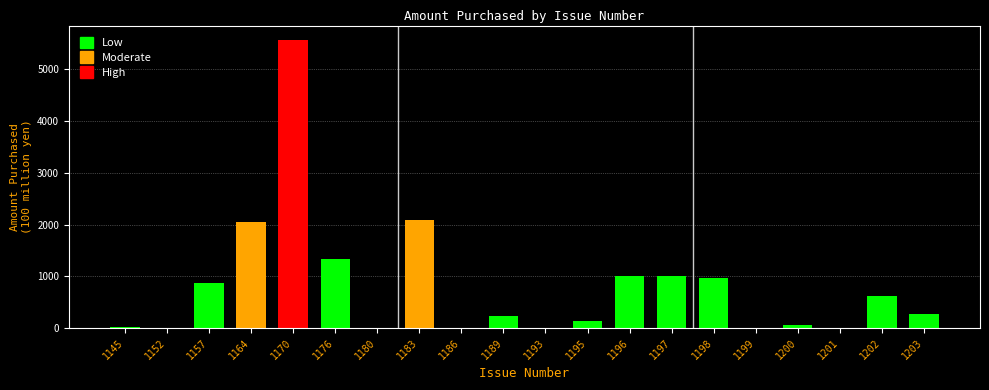

What is the sum of the values at 1189 and 1193?

231